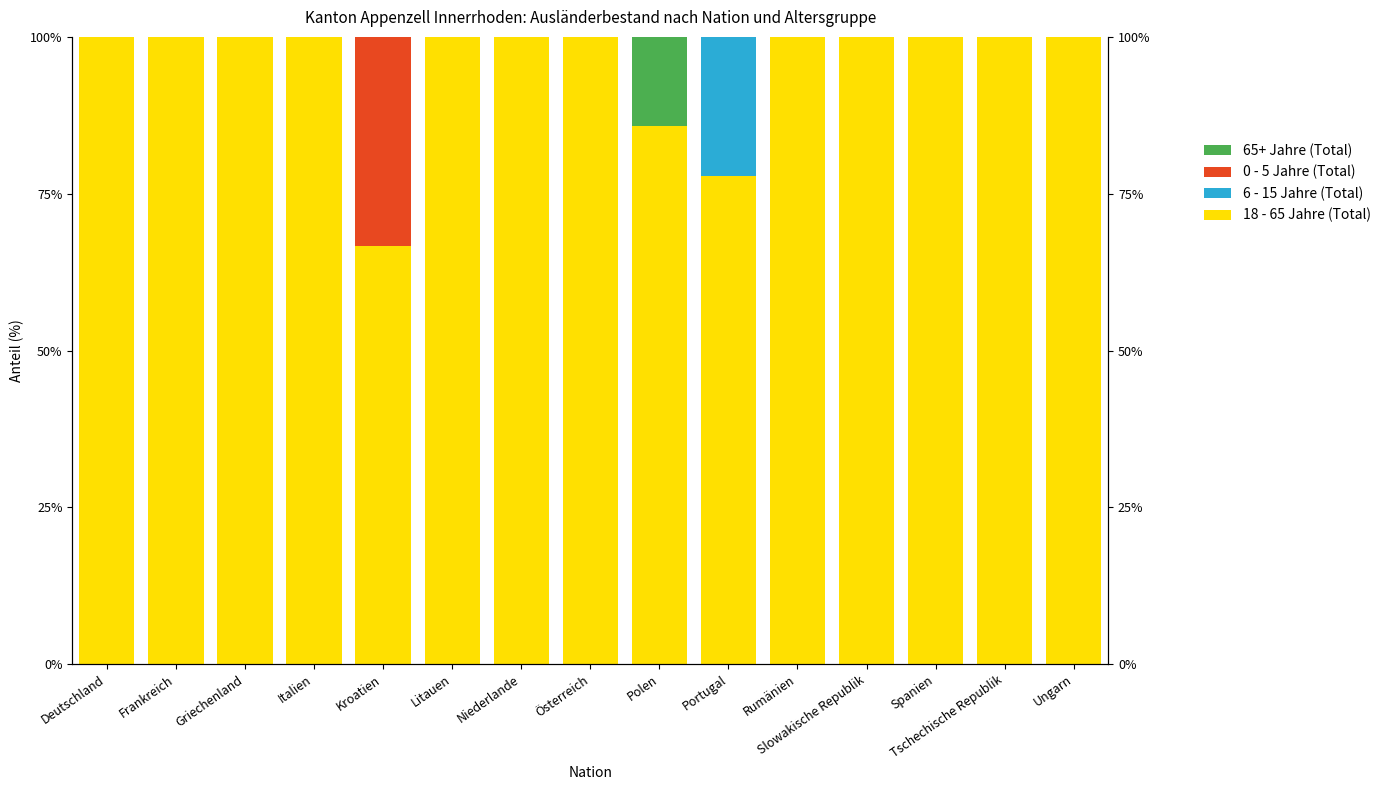

How many categories are shown in the chart?

15